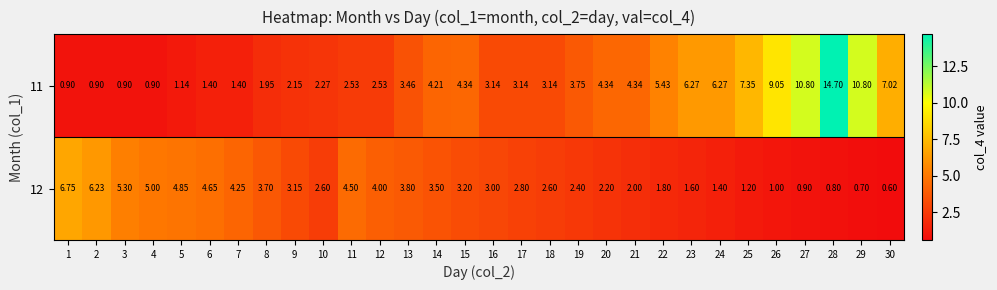

At which category is the sum across all series the highest?

28